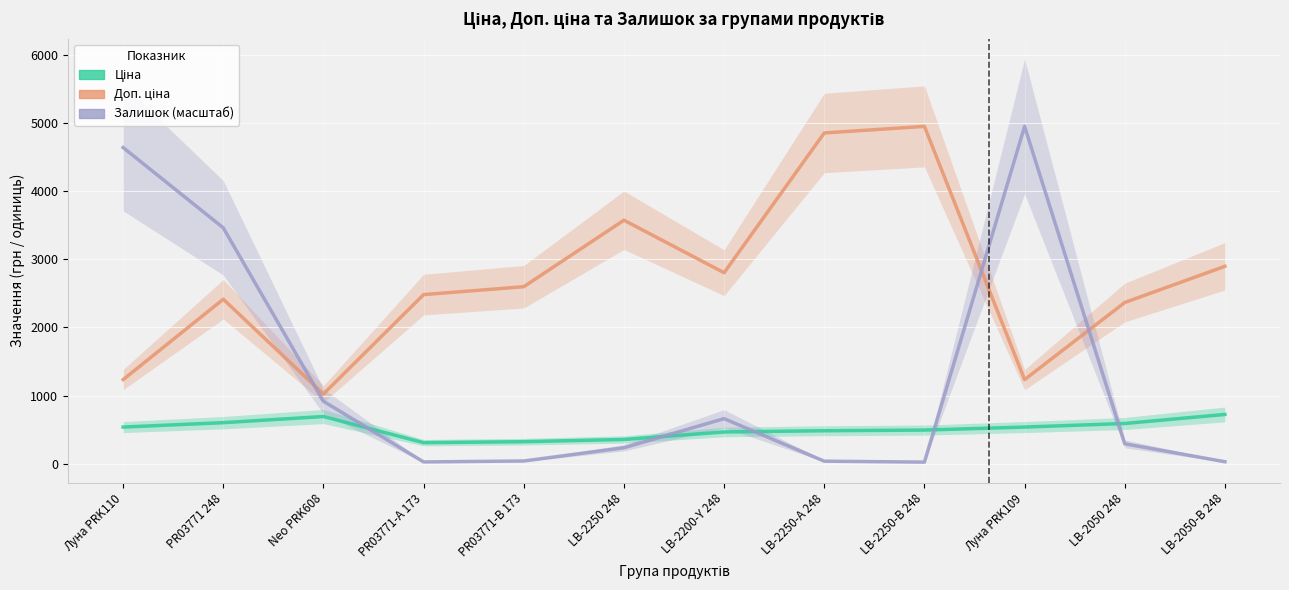

What is the spread (max minus min) of values at LB-2200-Y 248?

2336.3